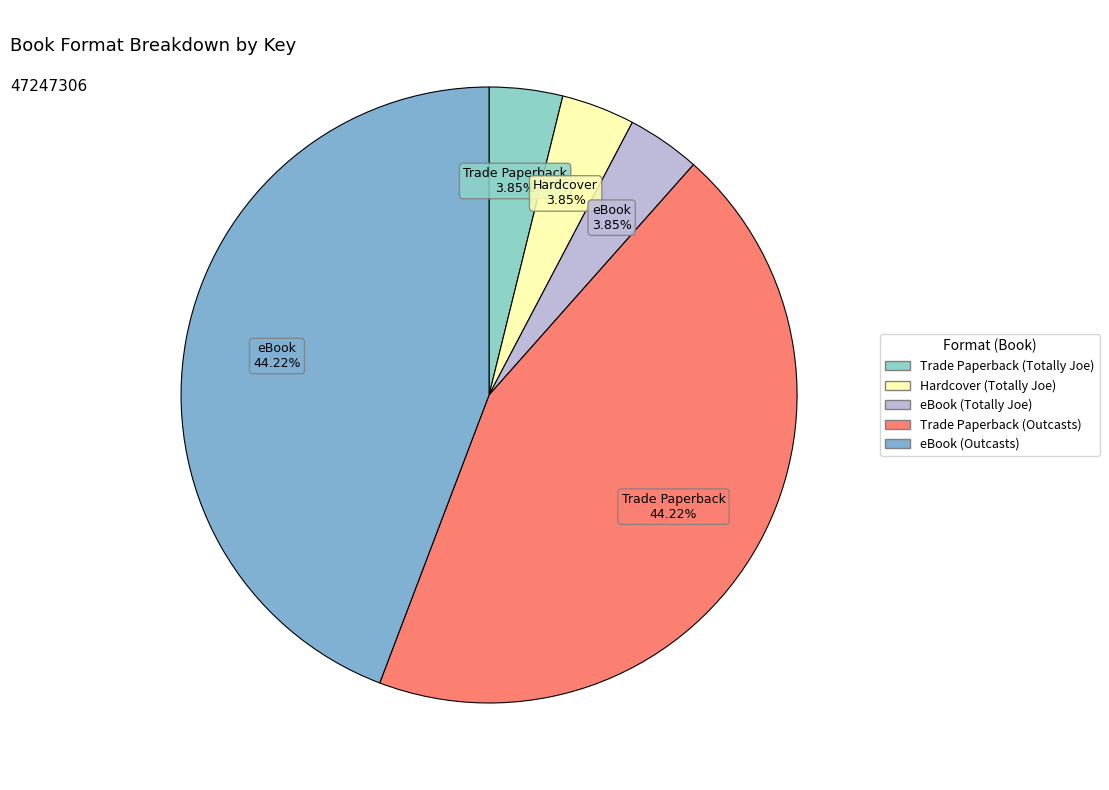

How many slices are in this pie chart?

5